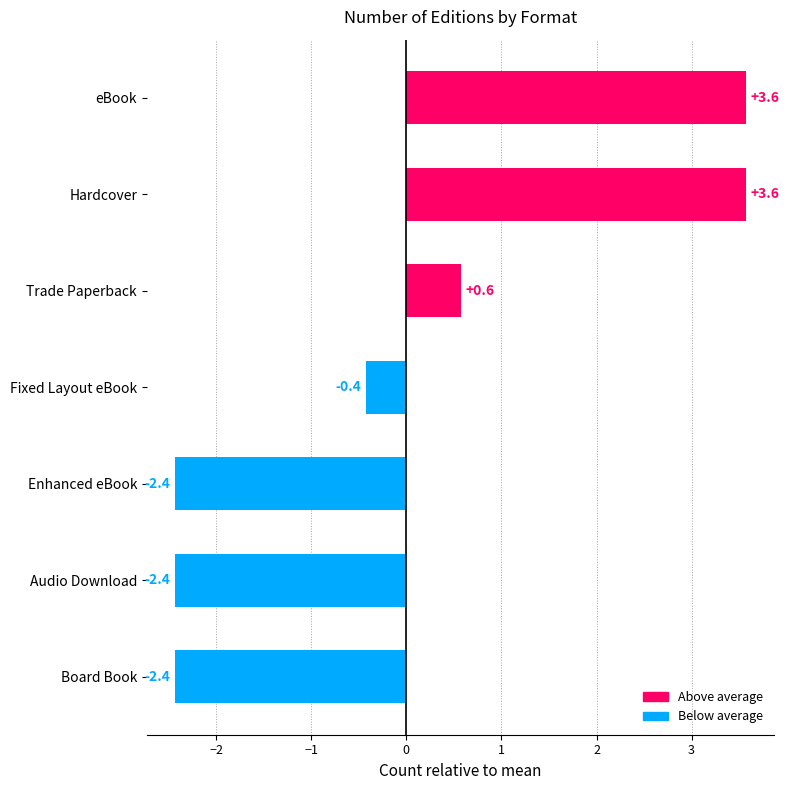

What is the difference between the maximum and minimum values?

6.0